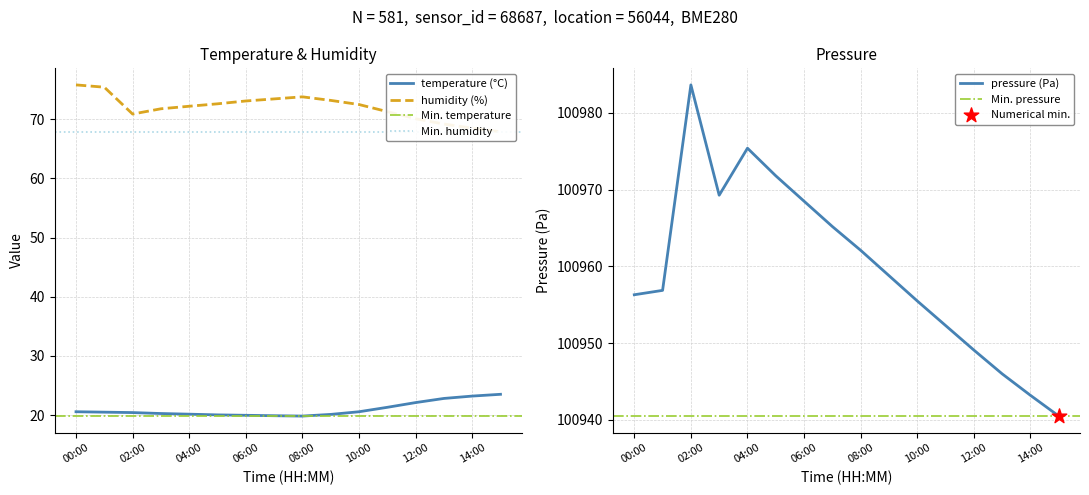

What are all the series names shown in the legend?

temperature, humidity, pressure